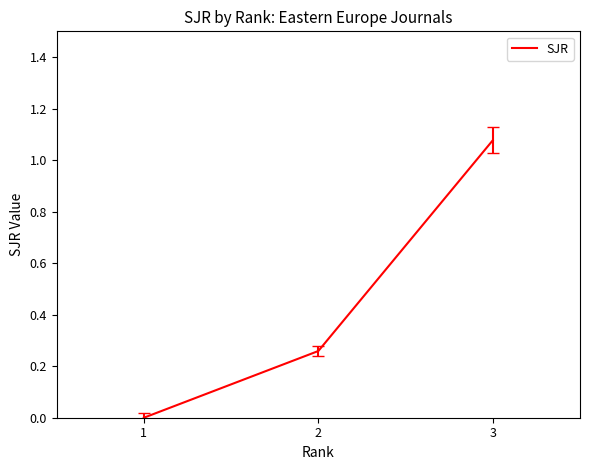

Which category has the highest value across all series?

3